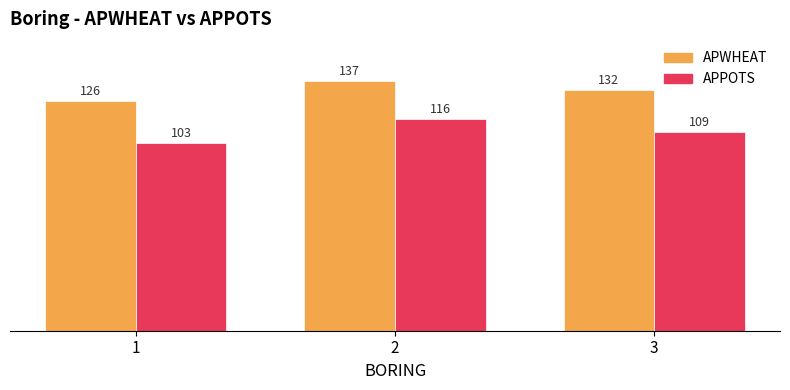

What value does the APPOTS series have at 3?

109